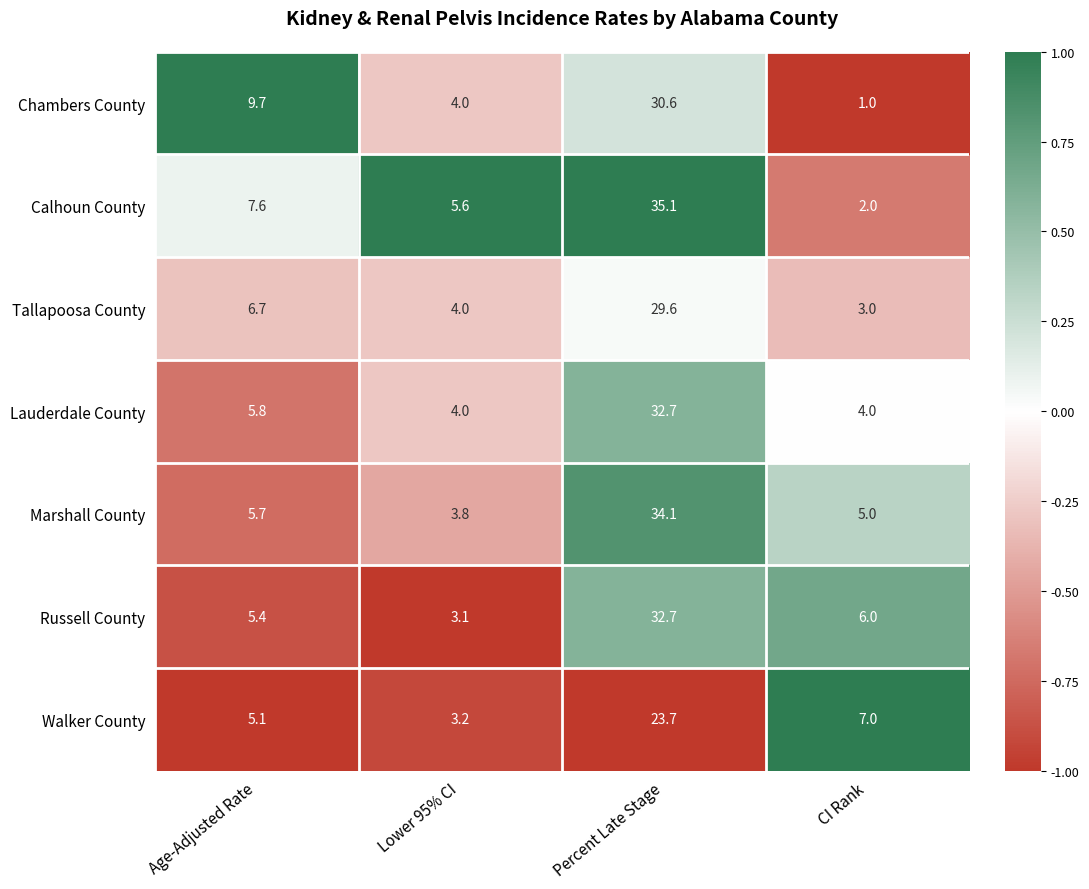

Which label corresponds to the largest value in the chart?

Percent Late Stage